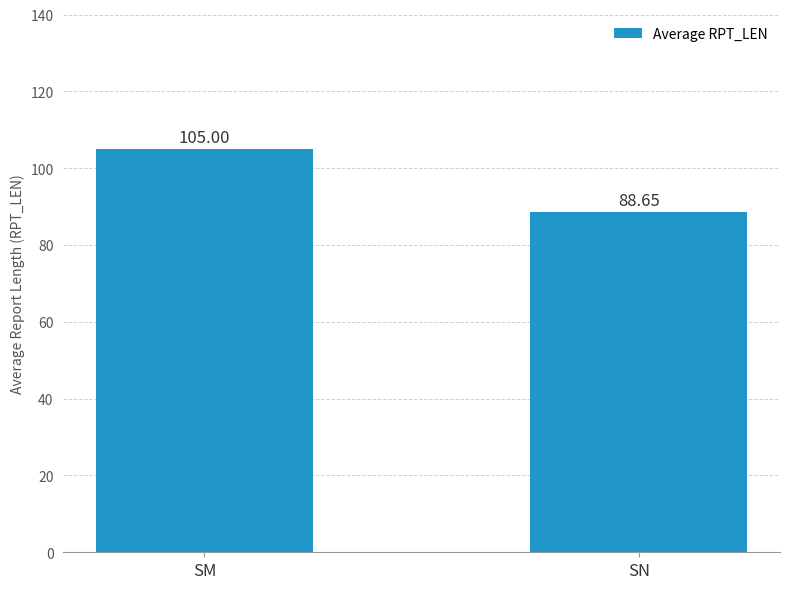

What is the sum of the values at SN and SM?

193.6